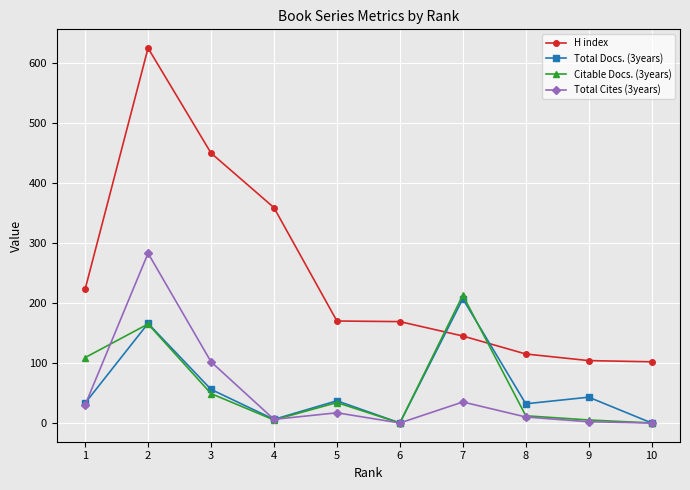

How many lines are shown in the chart?

4